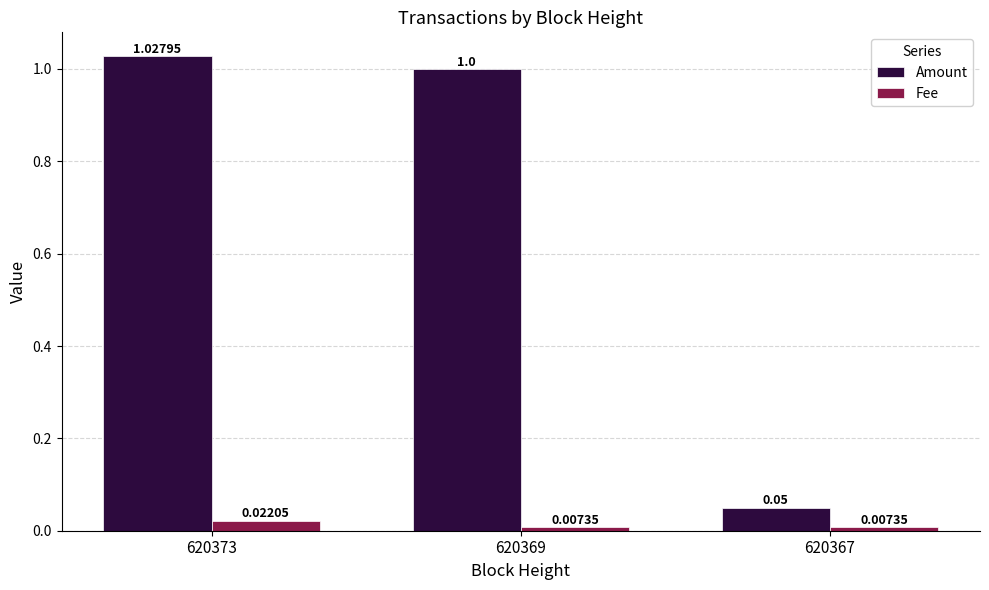

At 620367, list the series in order from smallest to largest.

Fee, Amount